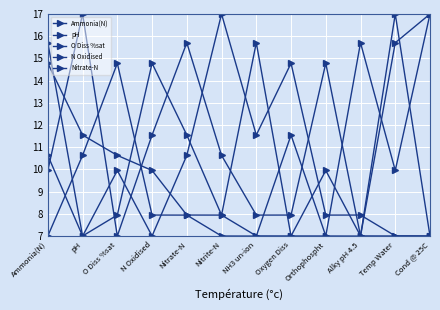

Is this an area chart (filled region under the line)?

No